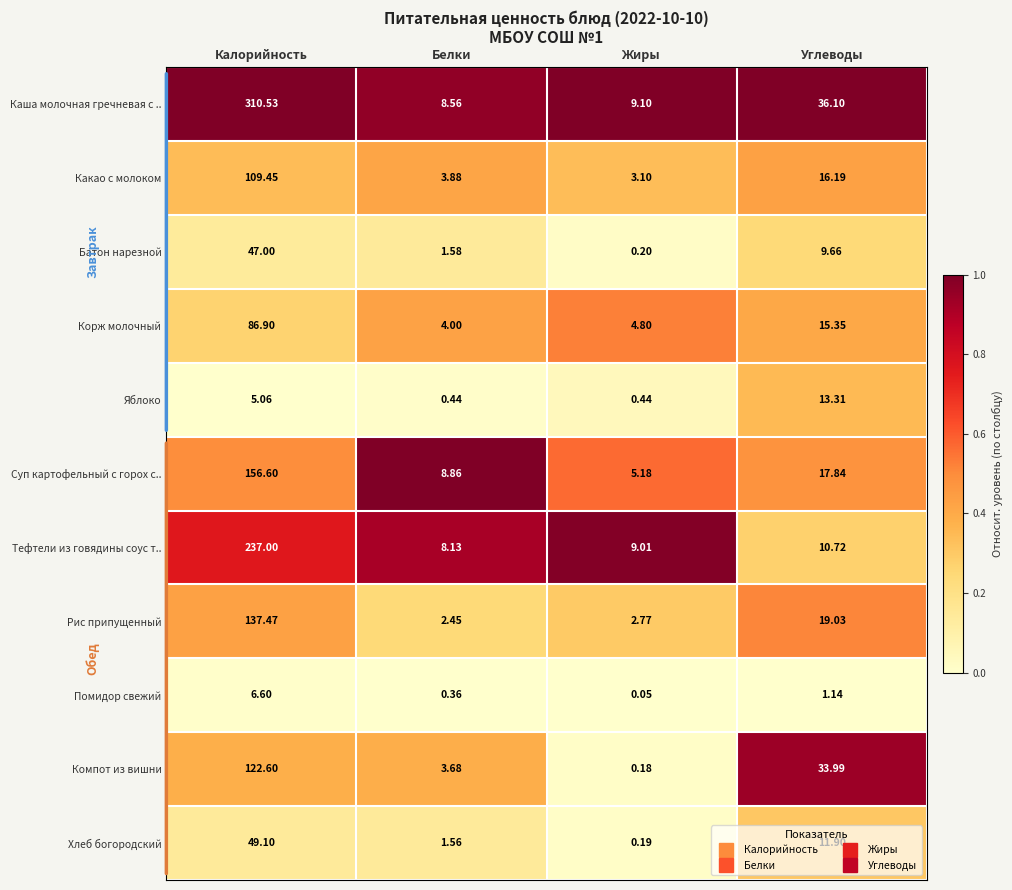

At which category is the sum across all series the highest?

Калорийность